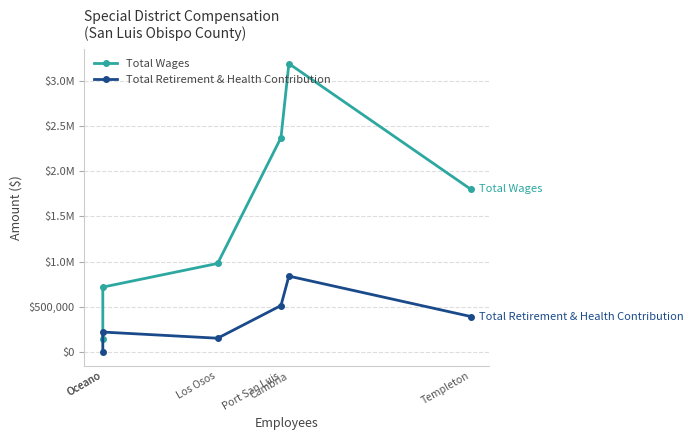

Between Oceano and Los Osos, which is larger?

Los Osos